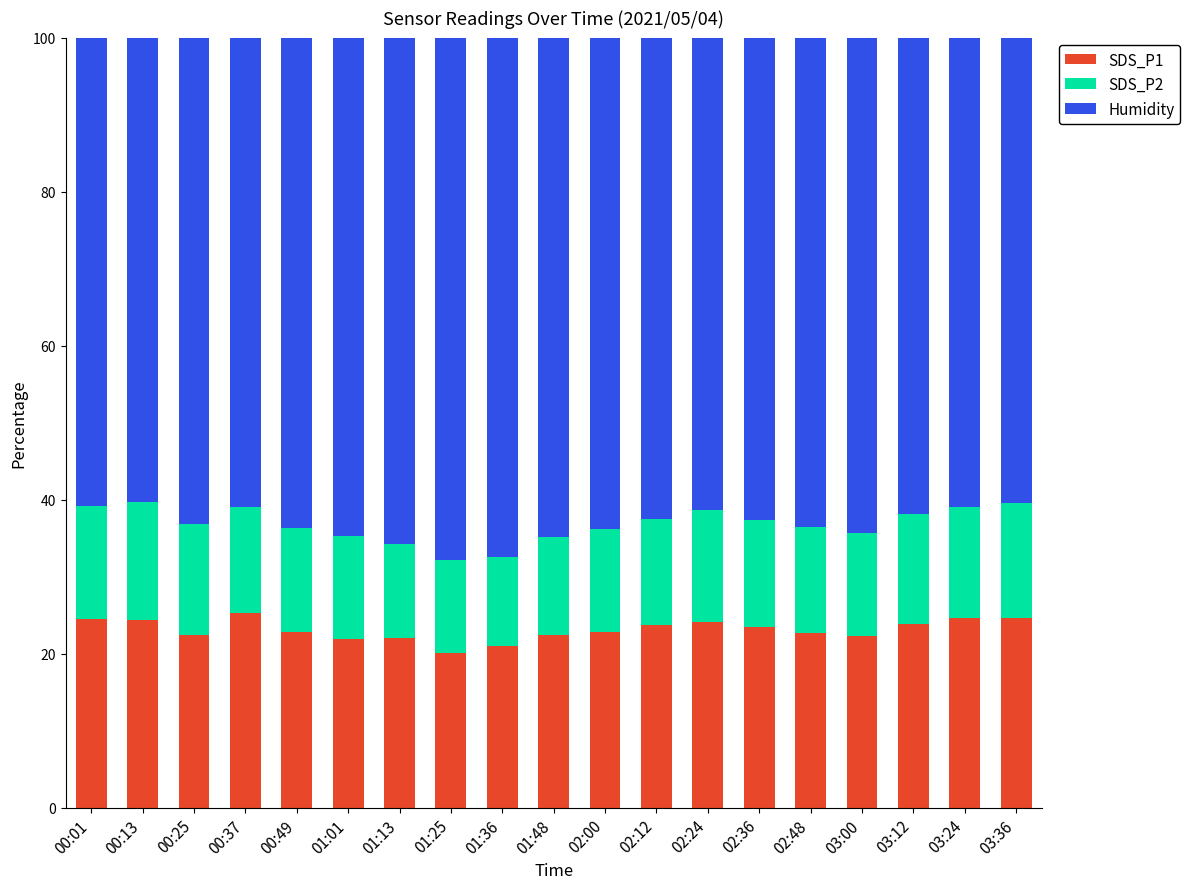

Is it true that SDS_P1 equals 25.2 at 00:37?

True